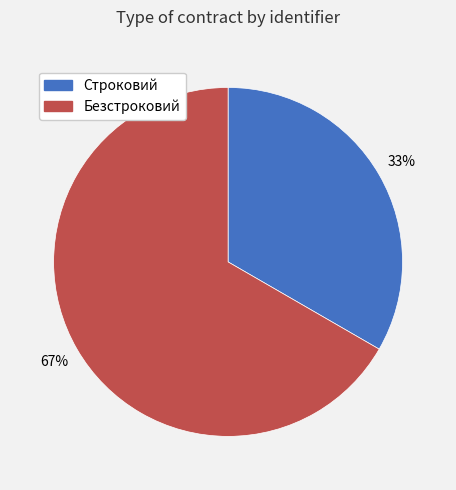

Which slice represents more than half of the pie?

Безстроковий